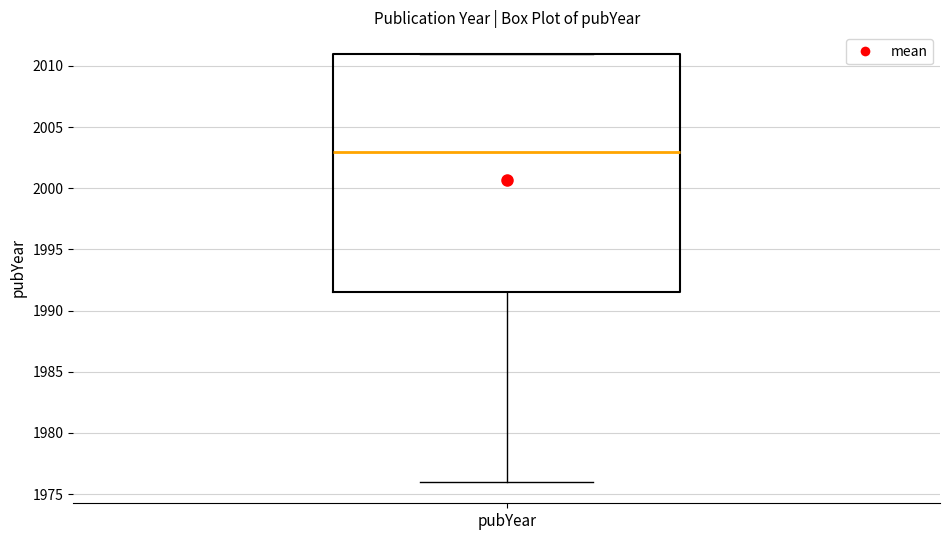

Transcribe this box plot: give where the median line is, the range the box spans, and where the two whiskers end, as read against the y-axis. The values are not printed on the chart, so give them approximately, as read against the axis.

median 2003.0, box 1991.5 to 2011.0, whiskers 1976.0 to 2011.0